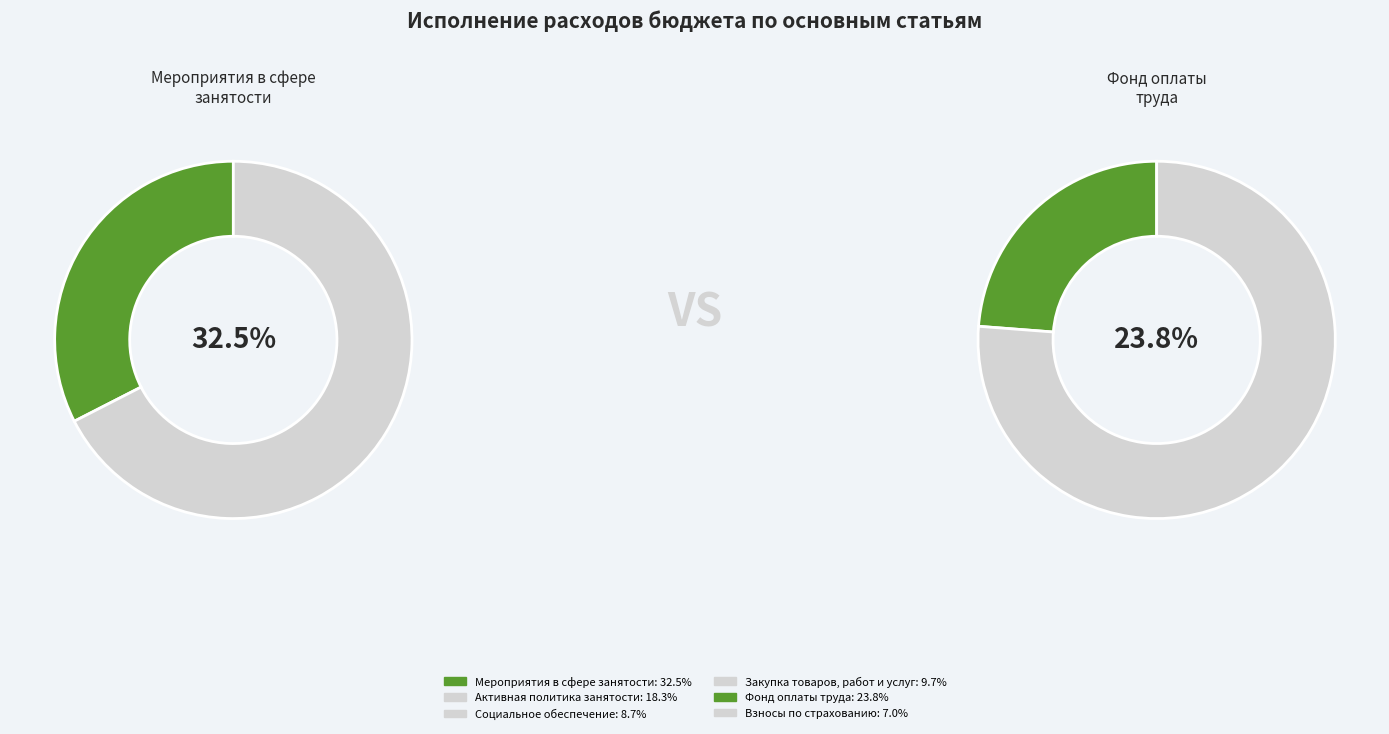

Rank the categories by value from lowest to highest.

Взносы по обязательному социальному страхованию, Социальное обеспечение и иные выплаты, Закупка товаров работ и услуг, Активная политика занятости населения, Фонд оплаты труда учреждений, Мероприятия в сфере занятости населения